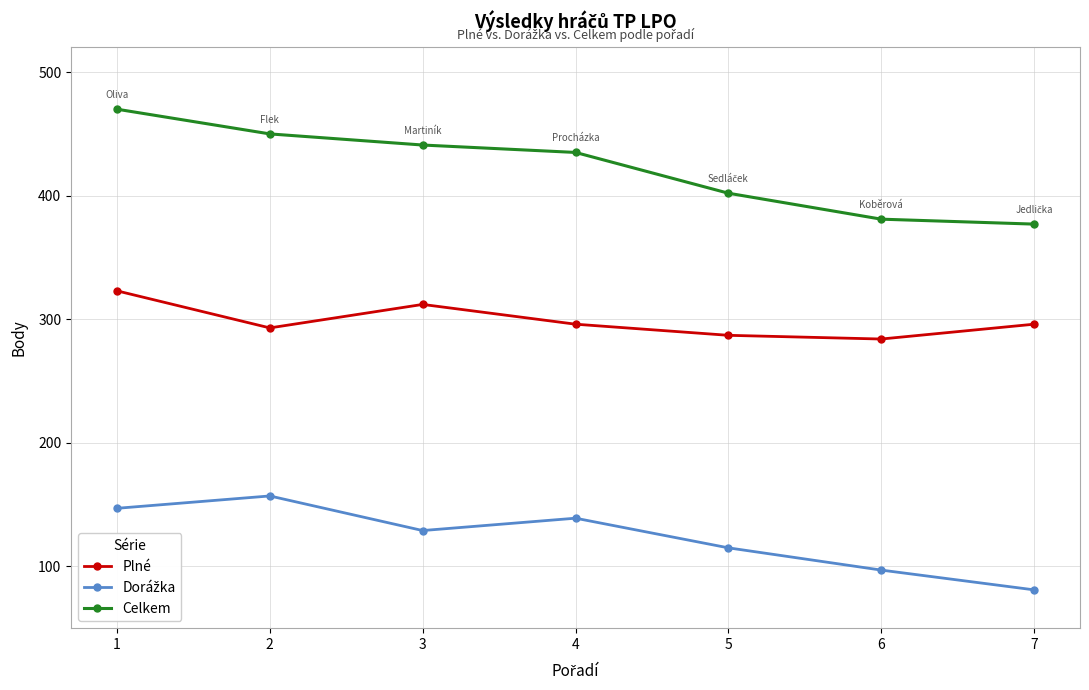

Read the Plné value at 7.

296